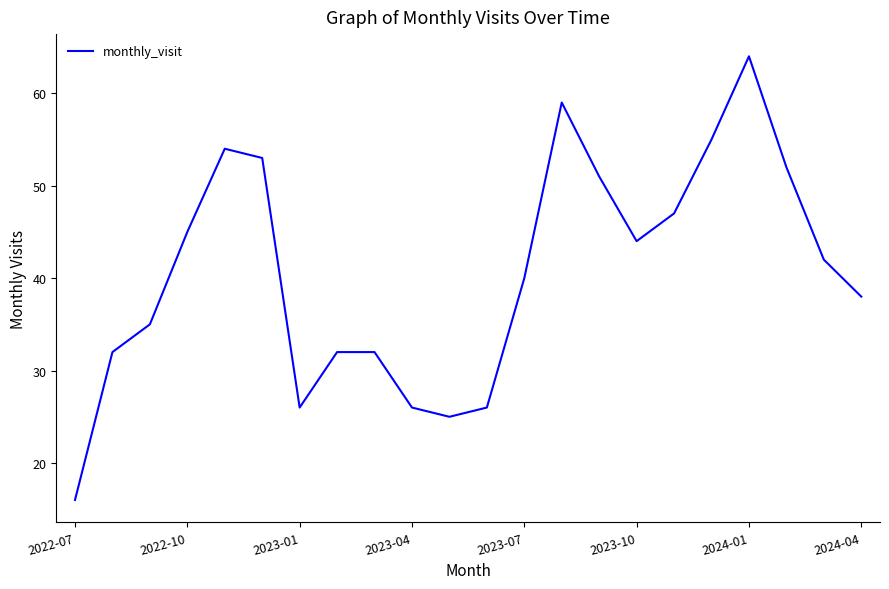

What is the smallest value displayed?

16